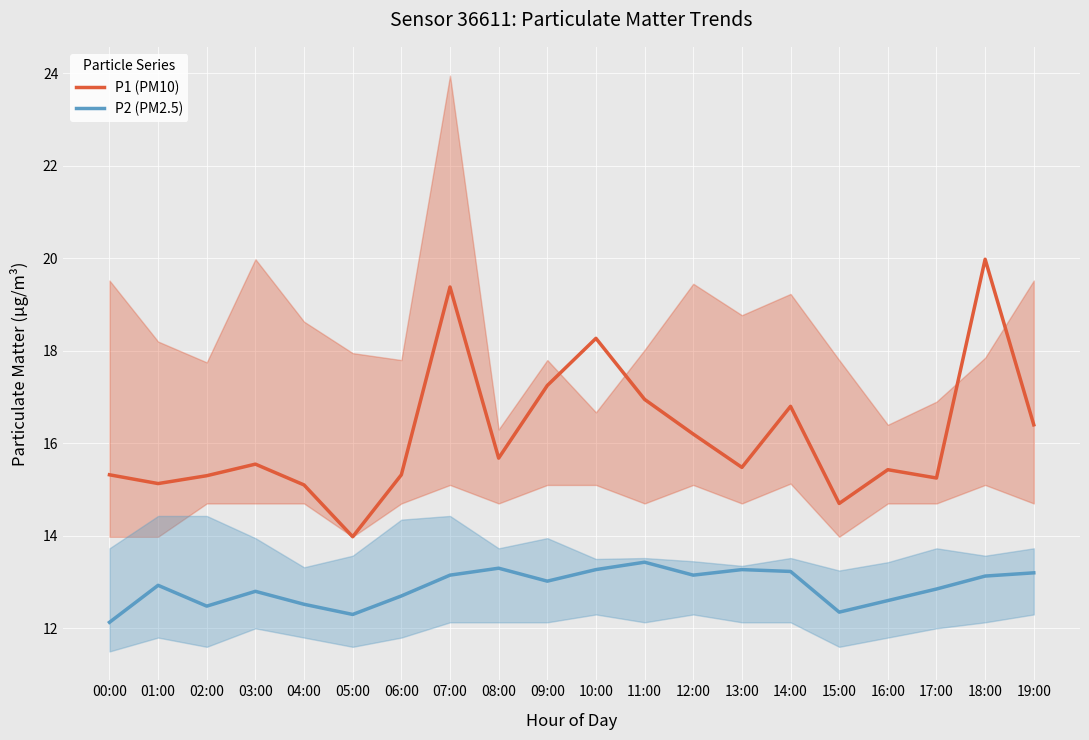

Which series changed the most between 00:00 and 17:00?

P2 (PM2.5)